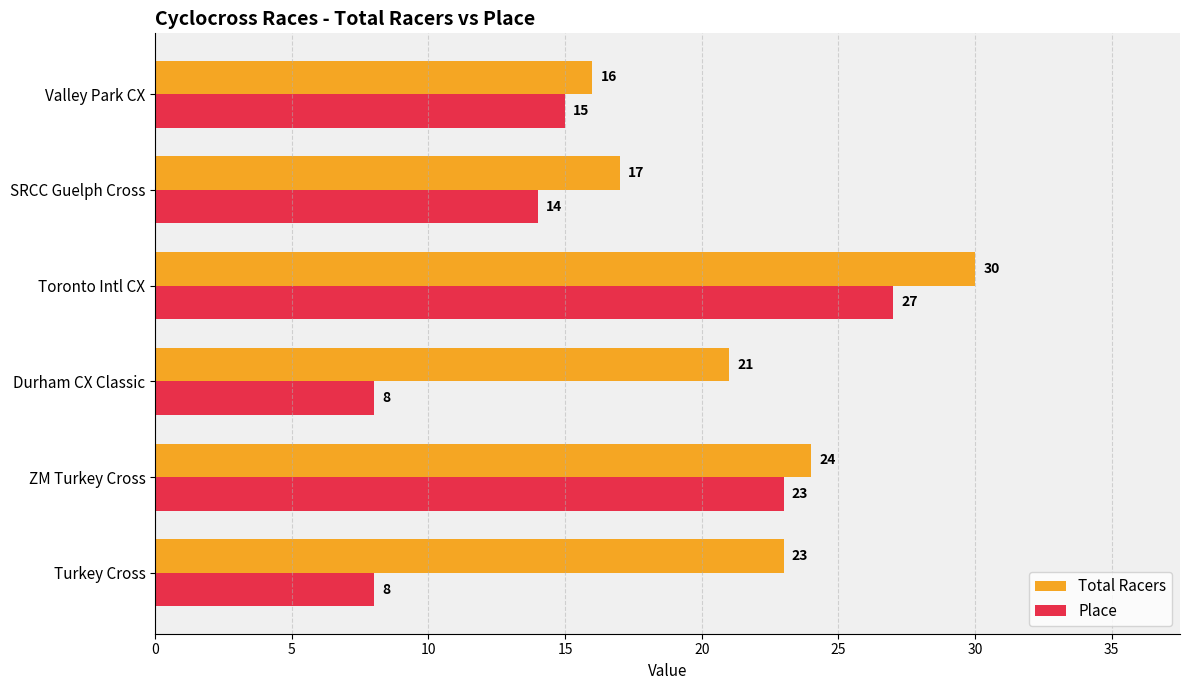

True or false: Total Racers has a value of 23 at SRCC Guelph Cross.

False